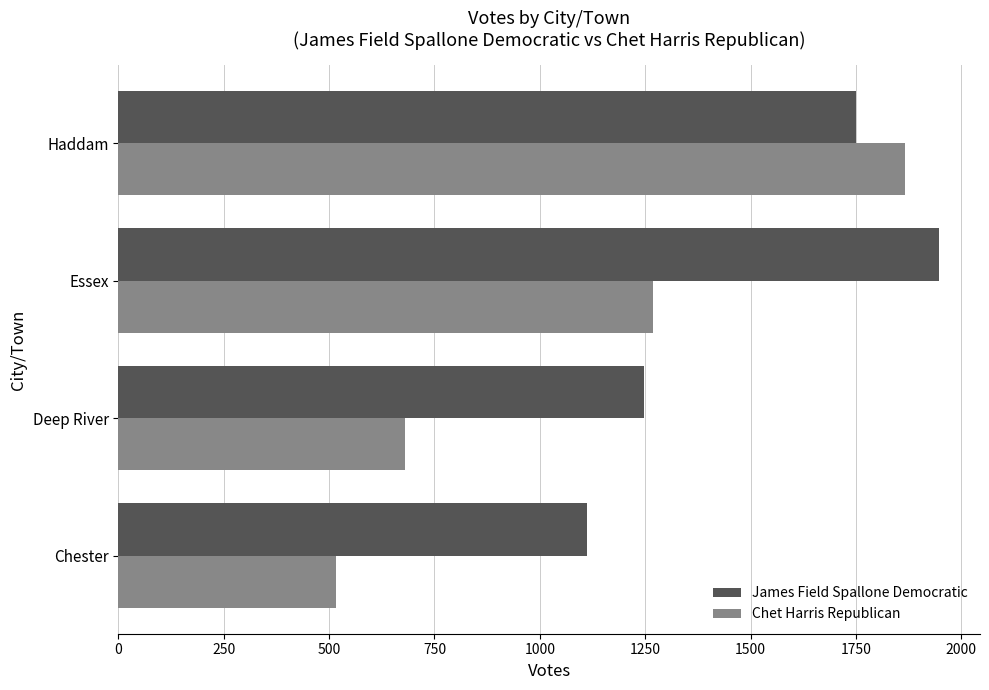

What is the difference between the Chet Harris Republican values at Essex and Deep River?

589